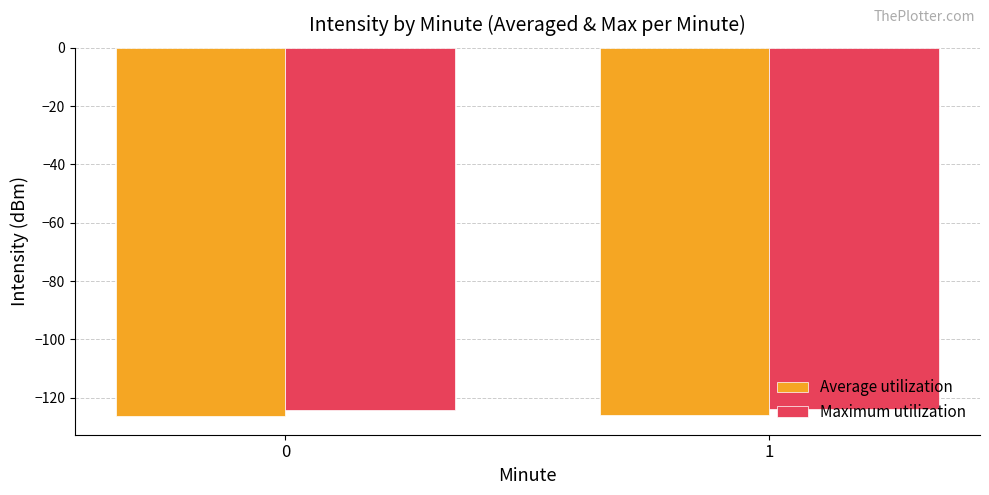

What is the total value across all series at 1?

-249.9